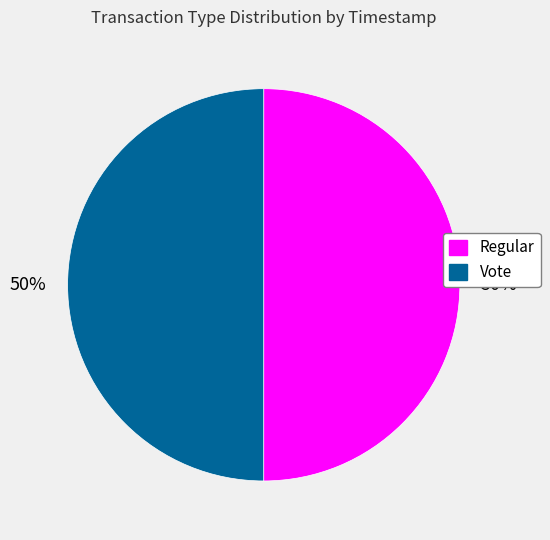

To the nearest percent, what portion does Regular represent?

50%